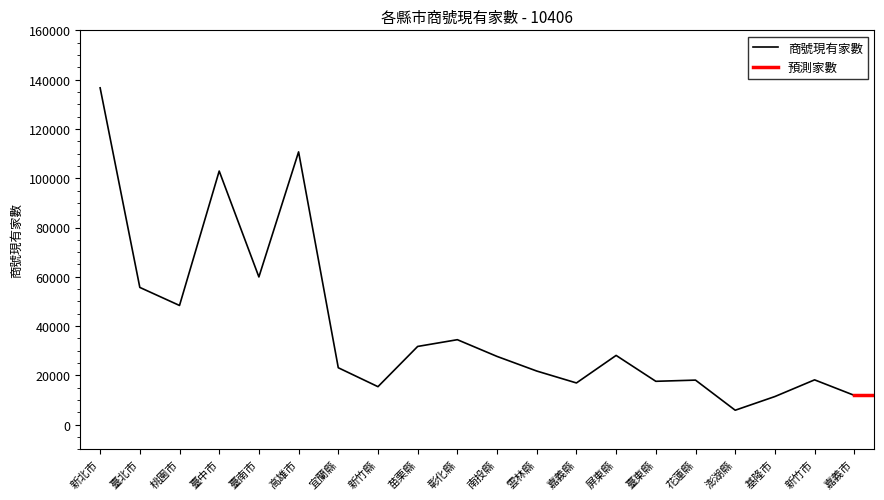

How many interior local peaks (higher than both neighbors) does the data have?

6